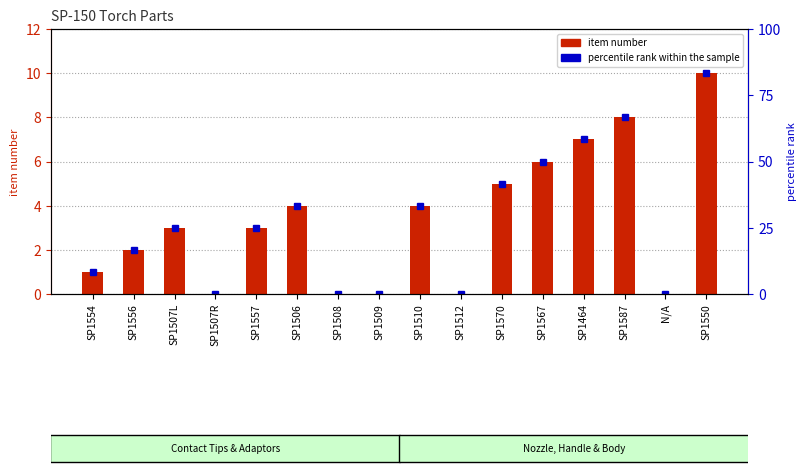

What is the difference between the second highest and minimum values?

8